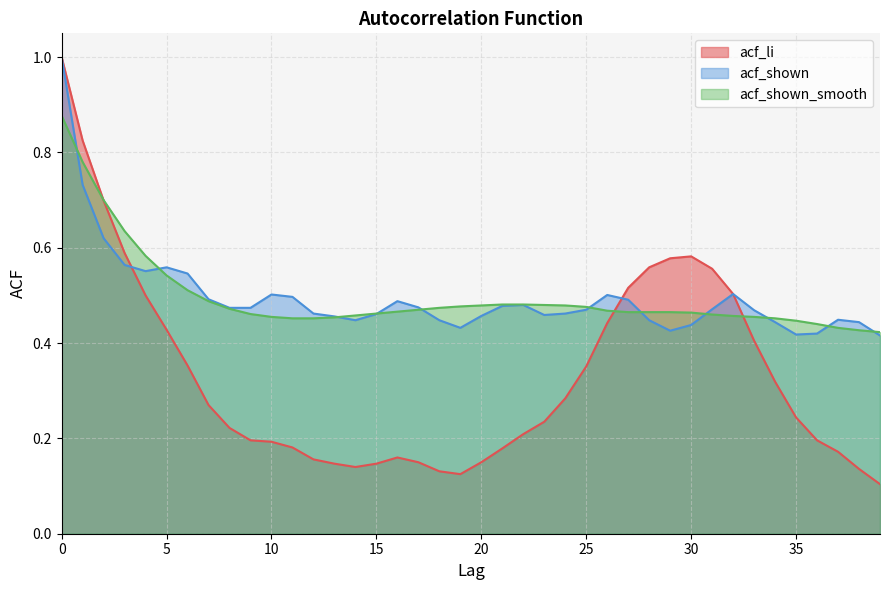

How many times do acf_shown and acf_shown_smooth cross each other?

11